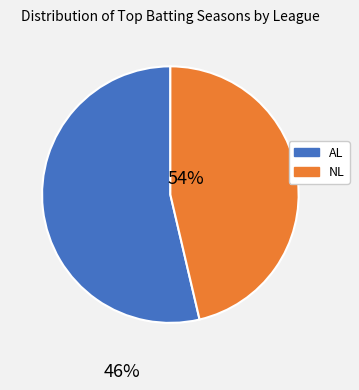

Rank the categories by value from highest to lowest.

AL, NL